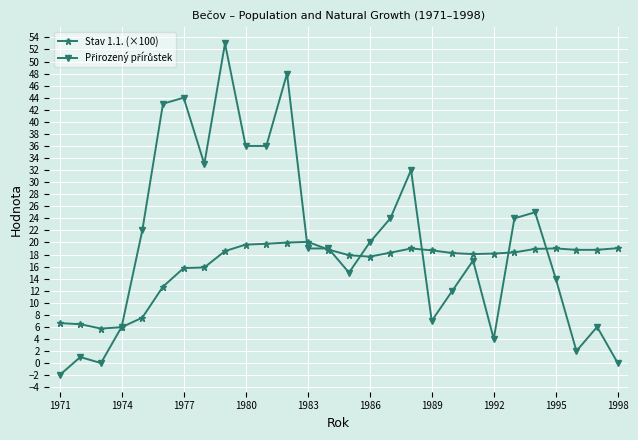

True or false: Stav 1.1. (×100) has more than 2 points higher than both neighbors.

True